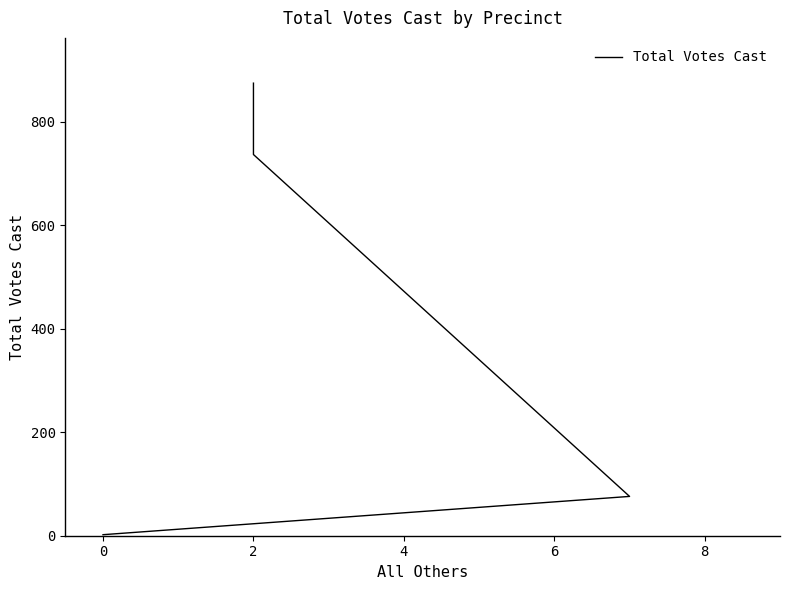

What is the average value?

422